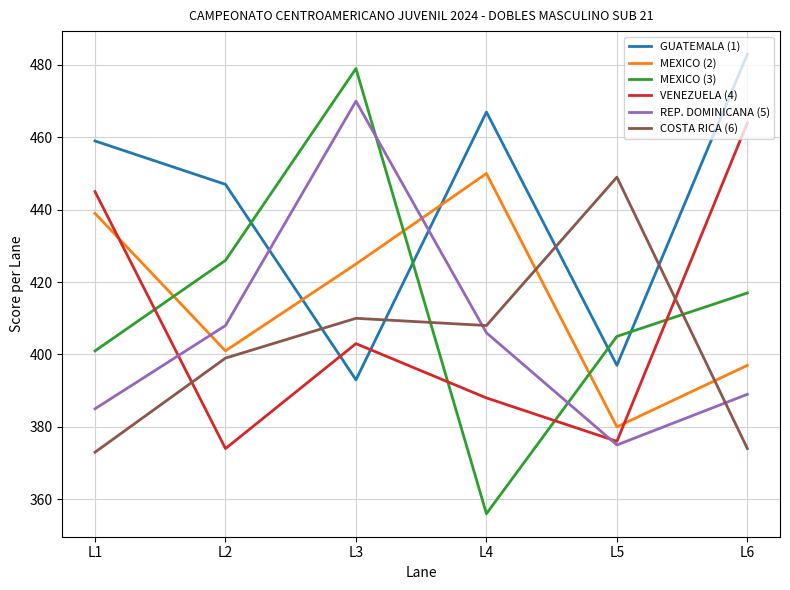

How many values in the GUATEMALA (1) series are below 459?

3